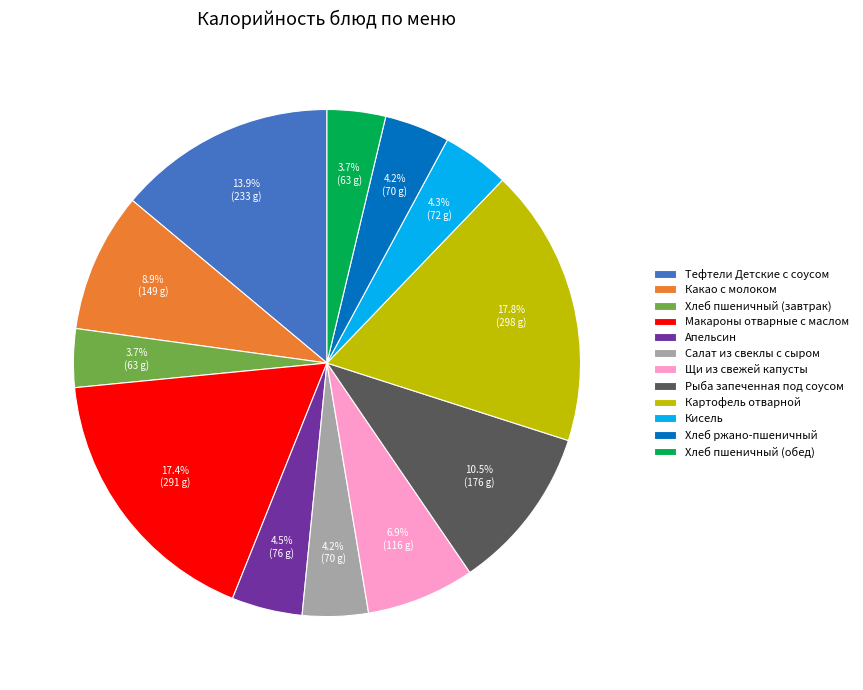

To the nearest percent, what portion does Хлеб ржано-пшеничный represent?

4%